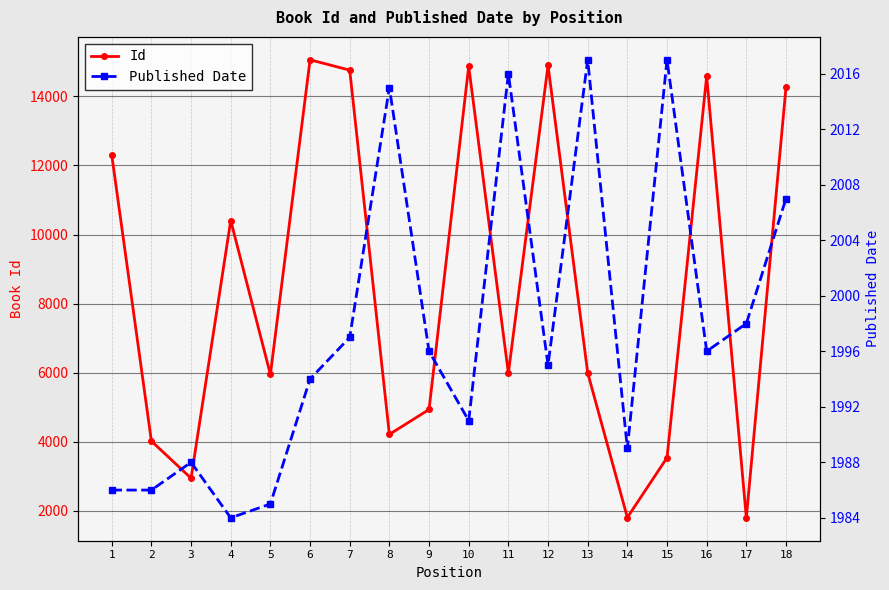

After their last crossing, which series has the higher values: Id or Published Date?

Id